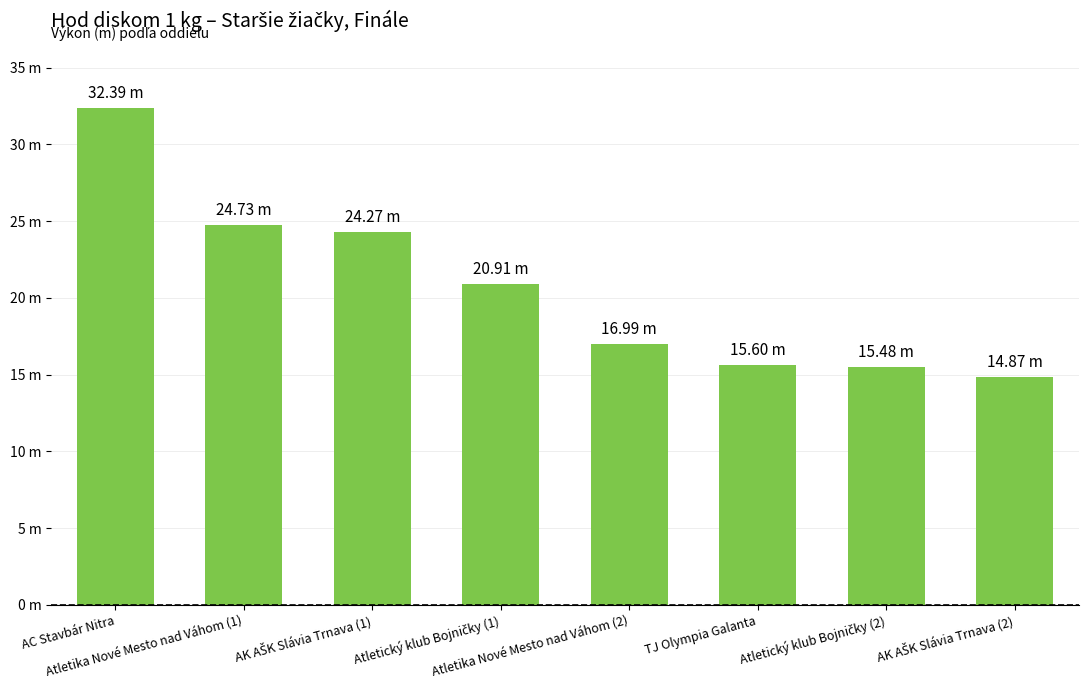

Reading left to right, what are all the values shown in this chart?

AC Stavbár Nitra=32.4	Atletika Nové Mesto nad Váhom (1)=24.7	AK AŠK Slávia Trnava (1)=24.3	Atletický klub Bojničky (1)=20.9	Atletika Nové Mesto nad Váhom (2)=17.0	TJ Olympia Galanta=15.6	Atletický klub Bojničky (2)=15.5	AK AŠK Slávia Trnava (2)=14.9